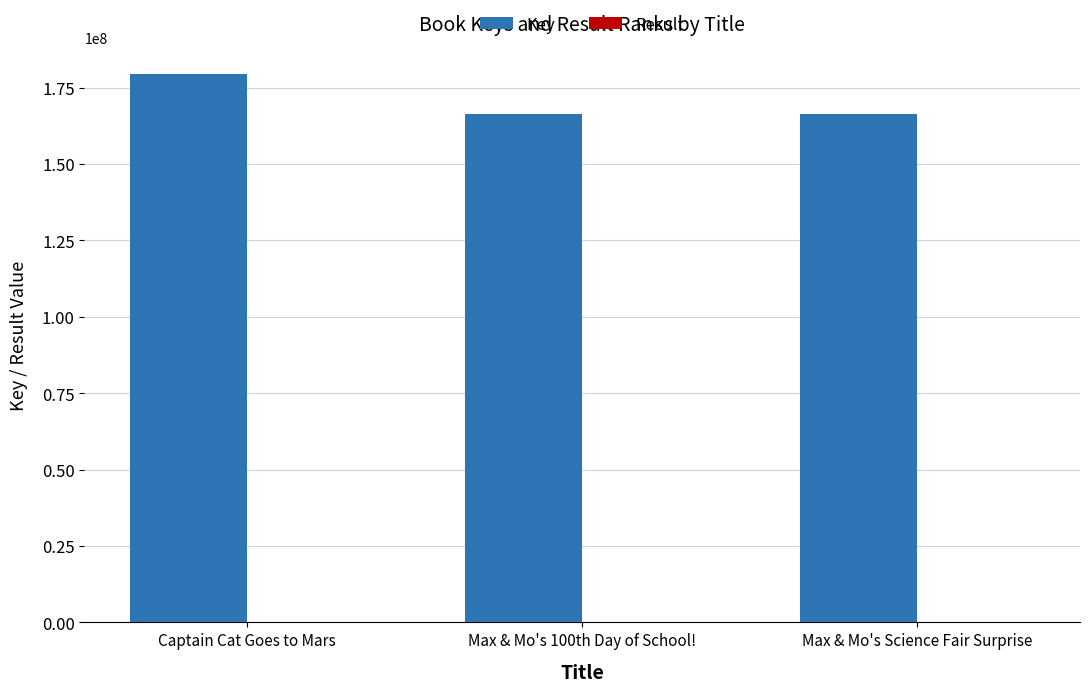

Does the chart contain stacked bars?

No